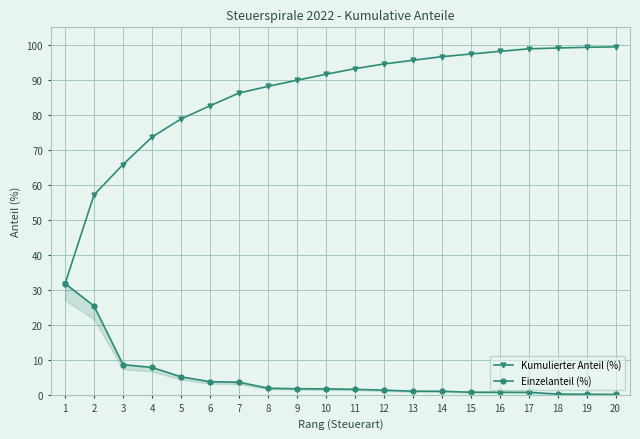

Which series has the widest spread of values?

Kumulierter Anteil (%)